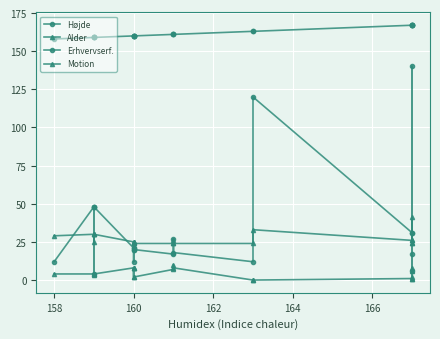

What is the difference between the highest and lowest values at 158?

155